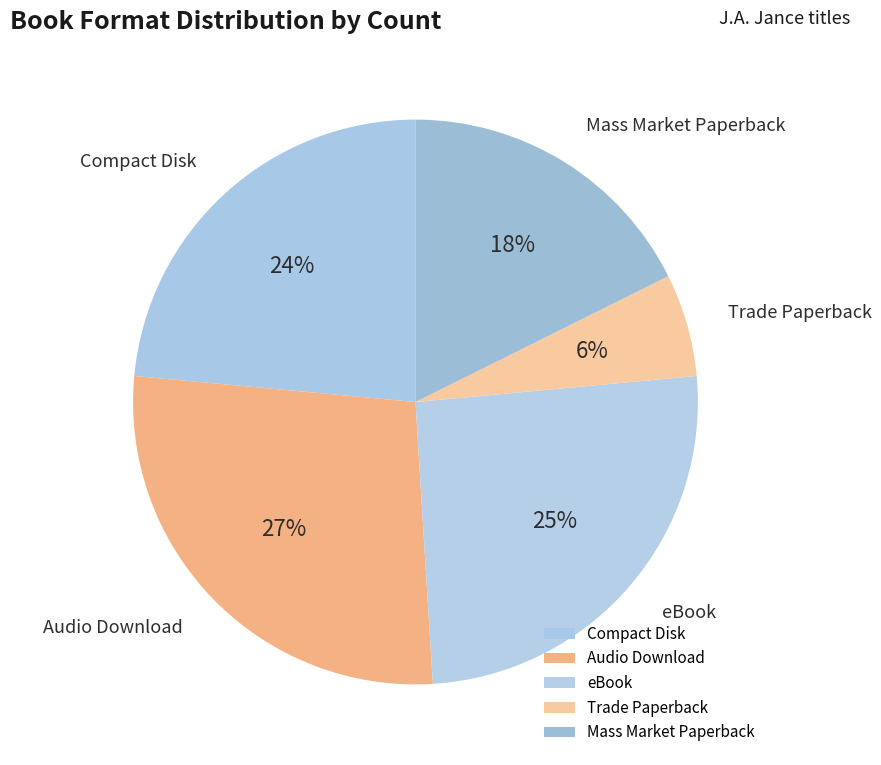

Does Audio Download account for over 50% of the chart?

No